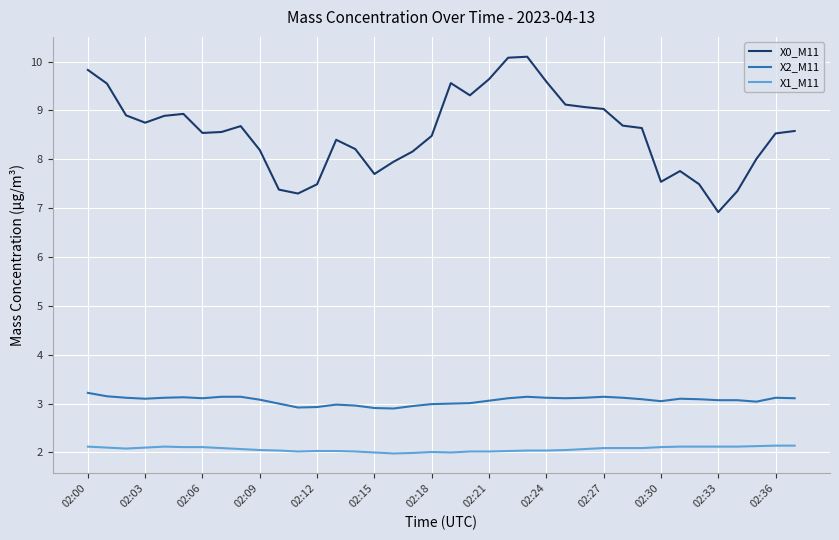

True or false: X0_M11 and X2_M11 intersect in this chart.

False